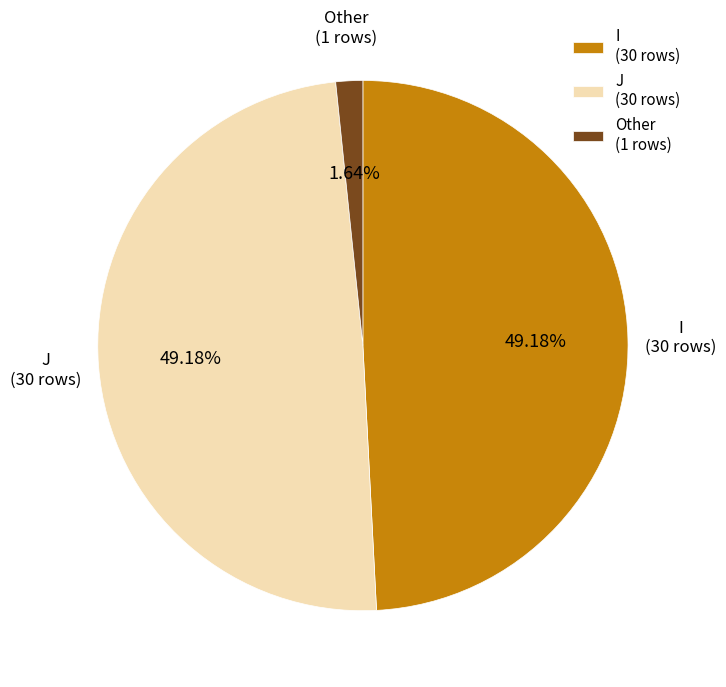

What is the total percentage of Other and I?

50.8%